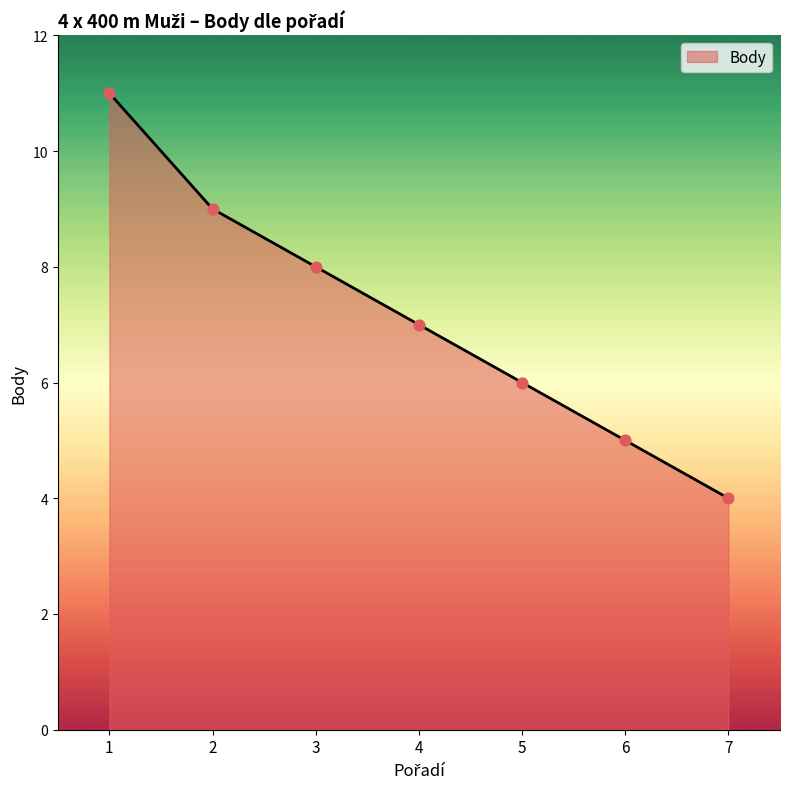

What is the change in value from 4 to 6?

-2